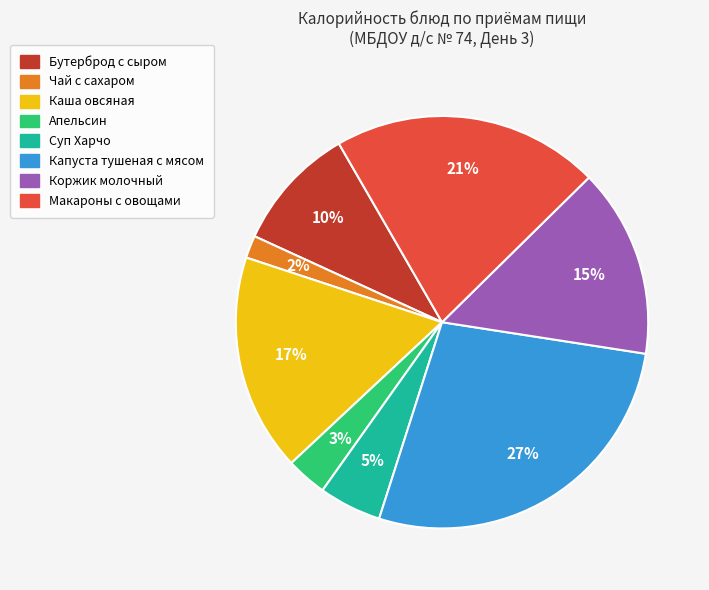

Is it true that Коржик молочный is 15% of the pie?

True